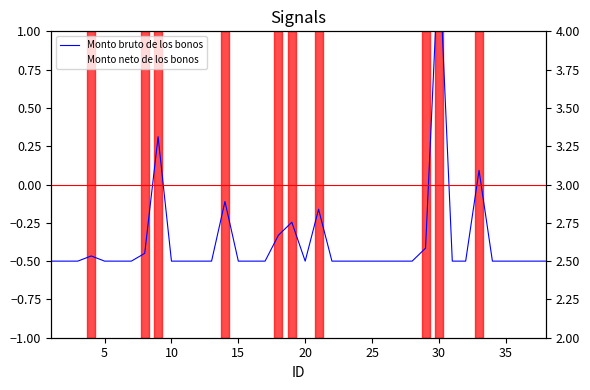

How many positive values does the Monto bruto de los bonos series have?

3